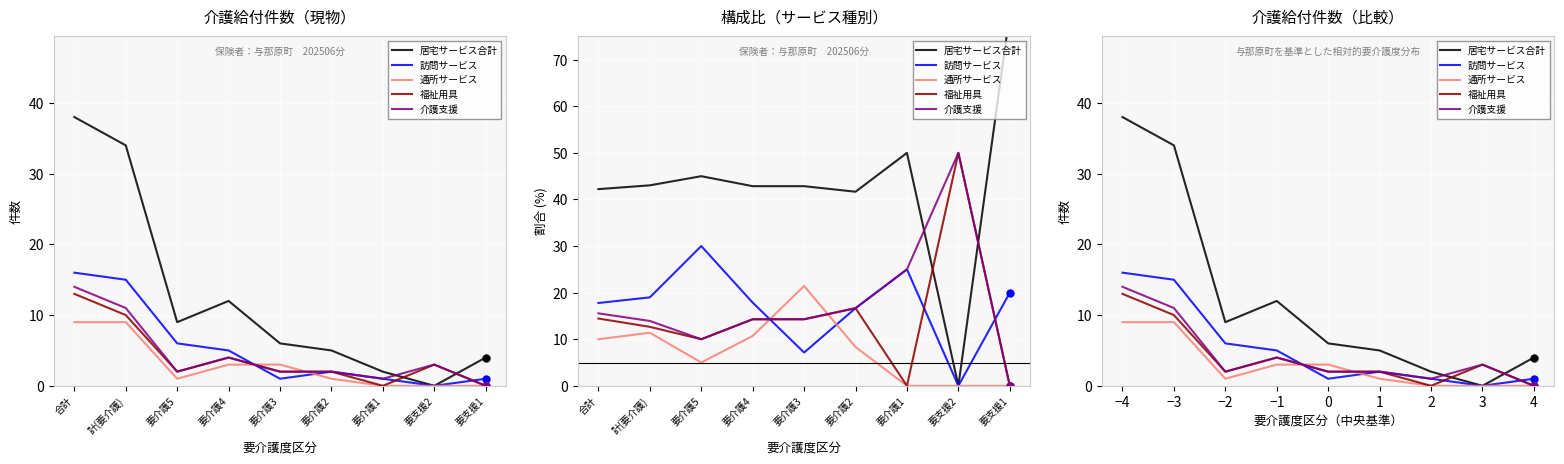

Is this an area chart (filled region under the line)?

No